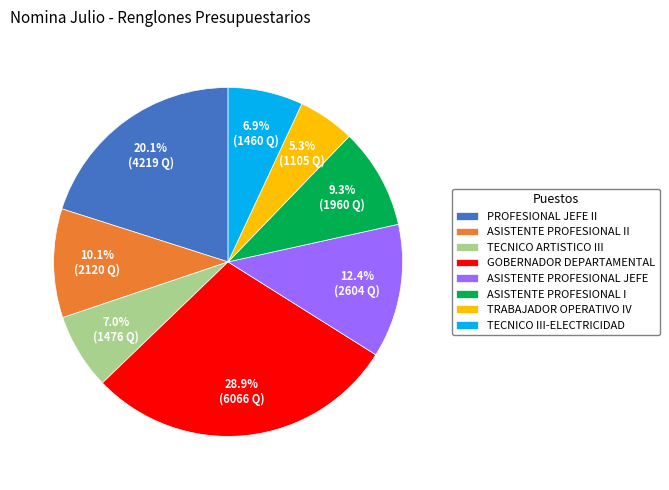

To the nearest percent, what portion does PROFESIONAL JEFE II represent?

20%